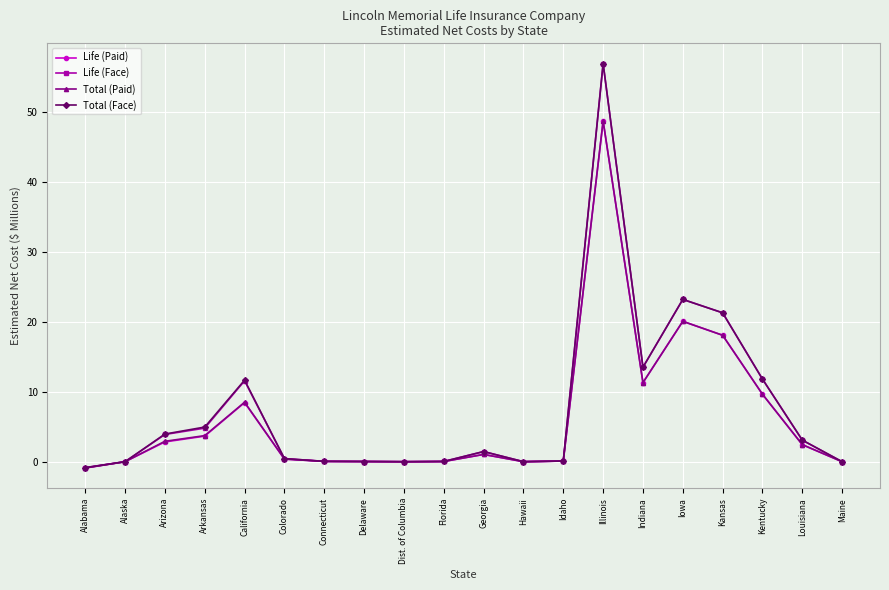

At which category is the sum across all series the highest?

Illinois